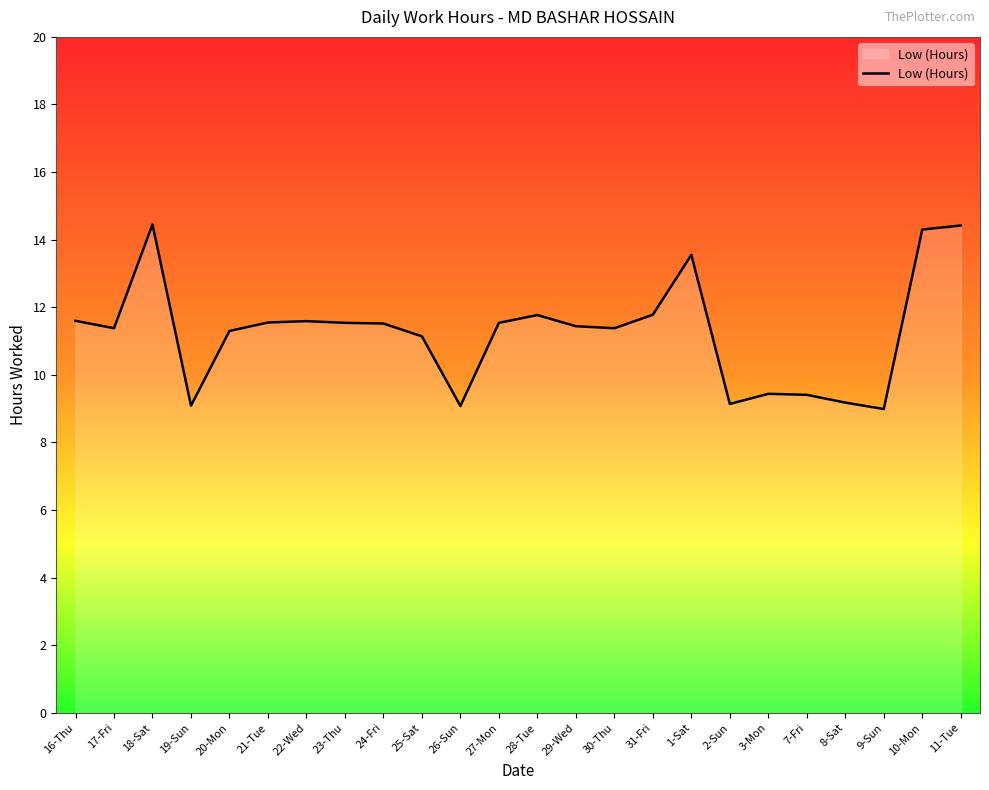

What is the change in value from 31-Fri to 8-Sat?

-2.6